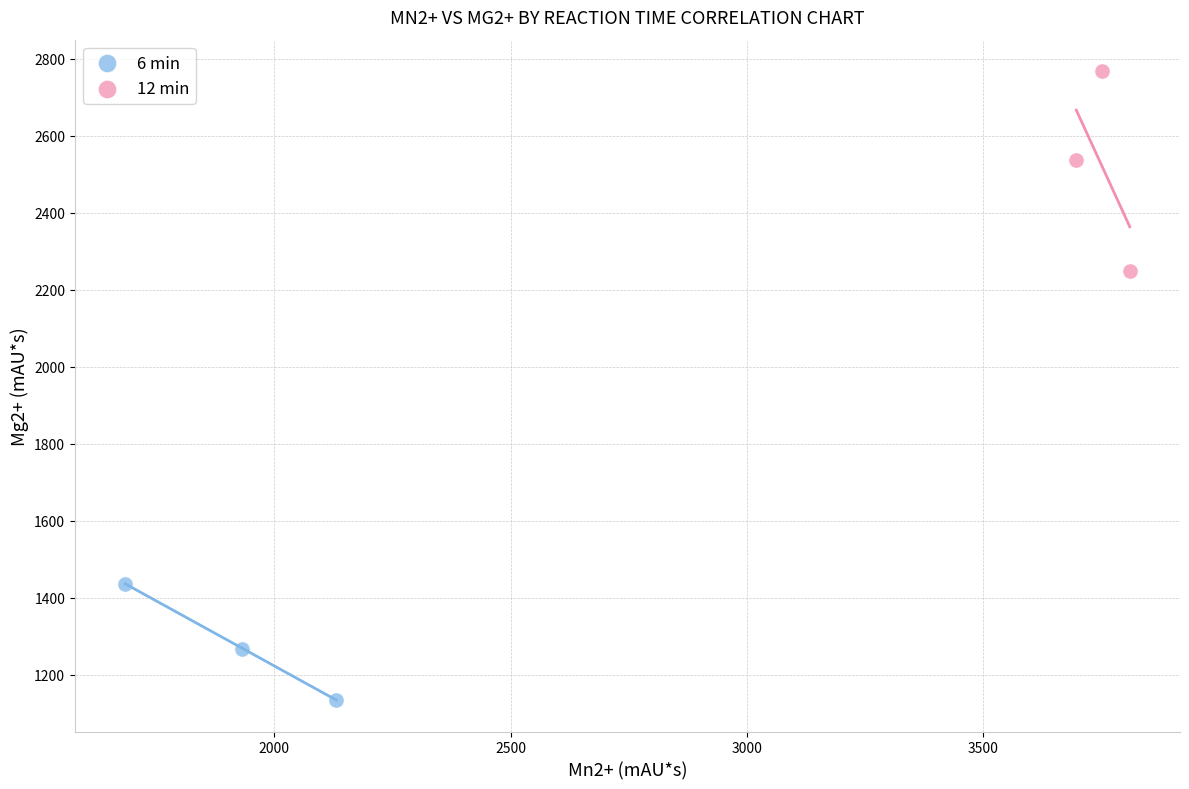

Which series contains the highest Y value?

12 min